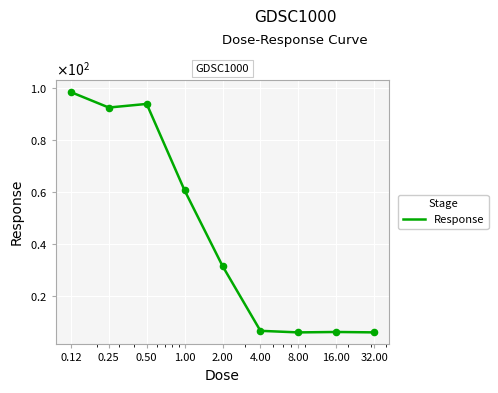

Is this an area chart (filled region under the line)?

No